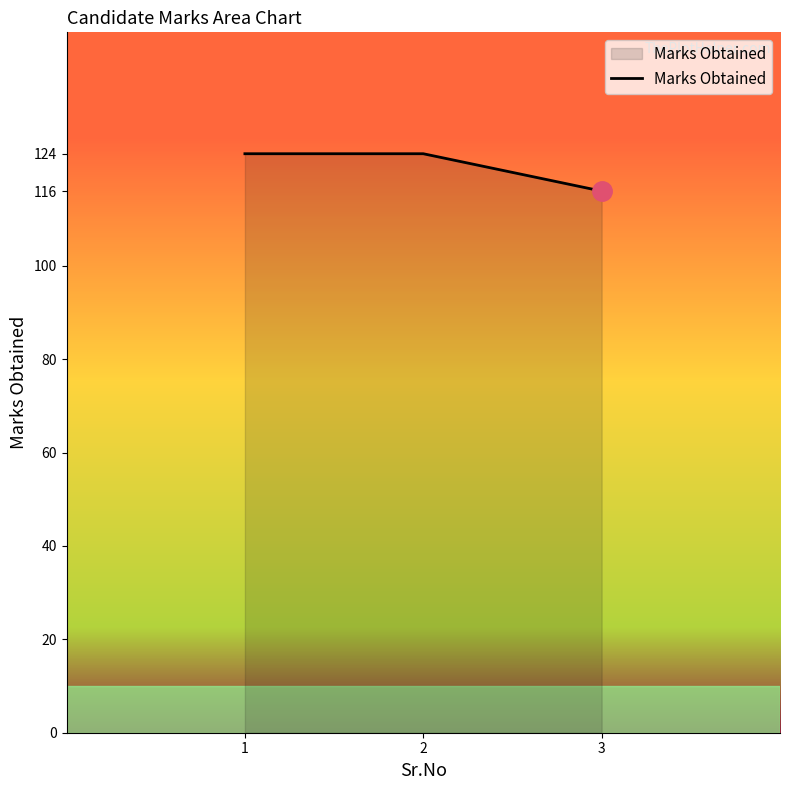

How many lines are shown in the chart?

1